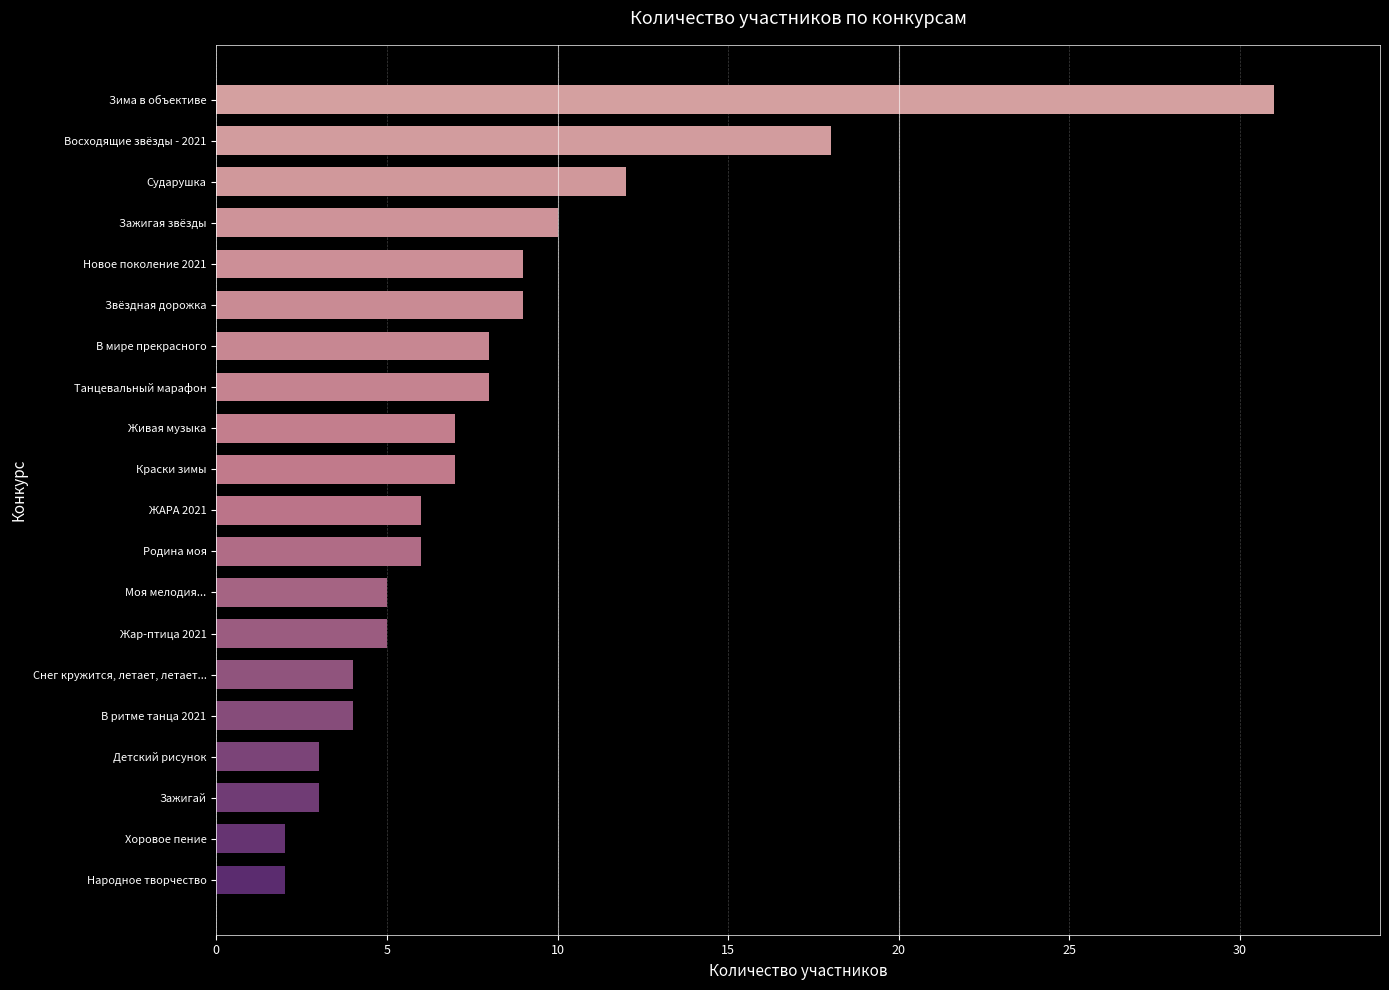

What is the approximate value at Родина моя?

6